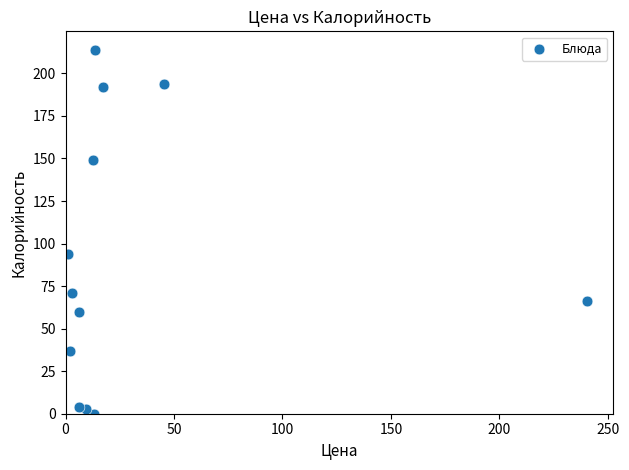

What is the range of Y values (max minus min)?

214